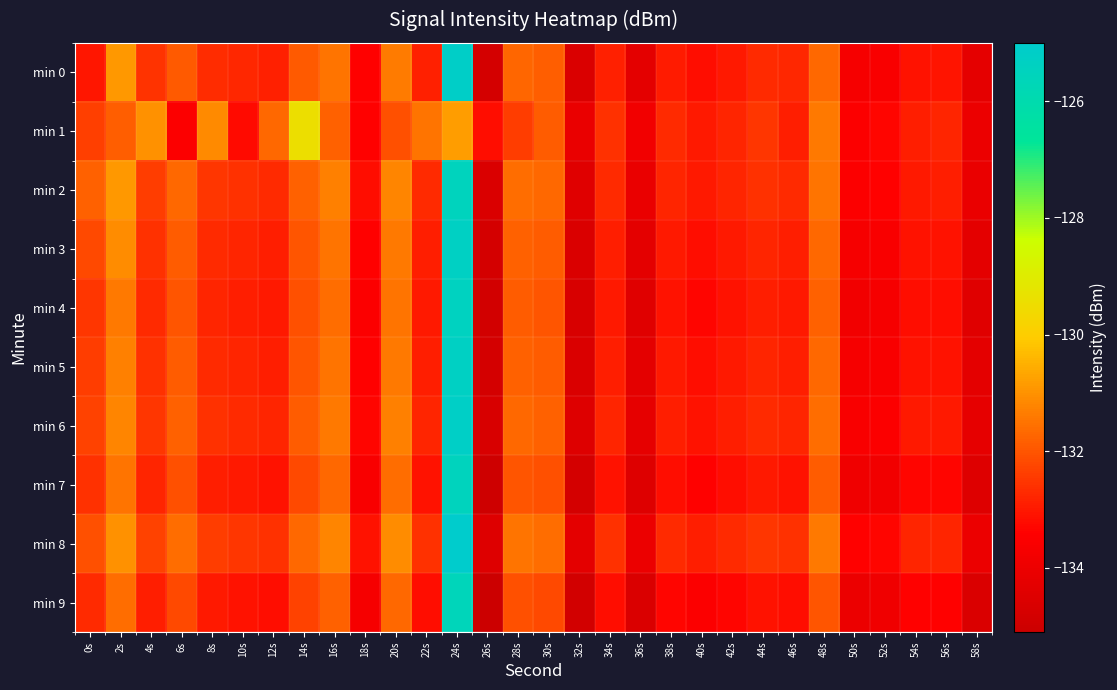

Reading left to right, list all the values displayed in this chart.

min 0: 0s=-133.0	2s=-130.9	4s=-132.6	6s=-131.9	8s=-132.7	10s=-132.8	12s=-132.9	14s=-131.9	16s=-131.5	18s=-133.4	20s=-131.4	22s=-132.9	24s=-125.2	26s=-134.8	28s=-131.7	30s=-131.9	32s=-134.6	34s=-132.9	36s=-134.3	38s=-133.0	40s=-133.2	42s=-133.0	44s=-132.7	46s=-132.8	48s=-131.7	50s=-133.7	52s=-133.6	54s=-133.1	56s=-133.1	58s=-134.2
min 1: 0s=-132.4	2s=-131.9	4s=-131.0	6s=-133.5	8s=-131.2	10s=-133.2	12s=-131.7	14s=-129.4	16s=-131.8	18s=-133.4	20s=-132.1	22s=-131.5	24s=-130.8	26s=-133.2	28s=-132.4	30s=-131.9	32s=-134.1	34s=-132.6	36s=-133.8	38s=-132.7	40s=-133.0	42s=-132.8	44s=-132.5	46s=-132.9	48s=-131.4	50s=-133.5	52s=-133.3	54s=-132.9	56s=-132.8	58s=-134.0
min 2: 0s=-131.8	2s=-130.9	4s=-132.4	6s=-131.7	8s=-132.5	10s=-132.6	12s=-132.7	14s=-131.8	16s=-131.3	18s=-133.2	20s=-131.2	22s=-132.7	24s=-125.5	26s=-134.6	28s=-131.6	30s=-131.7	32s=-134.4	34s=-132.7	36s=-134.1	38s=-132.8	40s=-133.0	42s=-132.8	44s=-132.6	46s=-132.7	48s=-131.5	50s=-133.5	52s=-133.4	54s=-133.0	56s=-132.9	58s=-134.1
min 3: 0s=-132.2	2s=-131.1	4s=-132.6	6s=-131.9	8s=-132.7	10s=-132.8	12s=-132.9	14s=-132.0	16s=-131.5	18s=-133.4	20s=-131.4	22s=-132.9	24s=-125.3	26s=-134.8	28s=-131.8	30s=-131.9	32s=-134.6	34s=-132.9	36s=-134.3	38s=-133.0	40s=-133.2	42s=-133.0	44s=-132.8	46s=-132.9	48s=-131.7	50s=-133.7	52s=-133.6	54s=-133.1	56s=-133.1	58s=-134.3
min 4: 0s=-132.5	2s=-131.4	4s=-132.7	6s=-132.0	8s=-132.8	10s=-132.9	12s=-133.0	14s=-132.1	16s=-131.6	18s=-133.5	20s=-131.5	22s=-133.0	24s=-125.4	26s=-134.9	28s=-131.9	30s=-132.0	32s=-134.7	34s=-133.0	36s=-134.4	38s=-133.1	40s=-133.3	42s=-133.1	44s=-132.9	46s=-133.0	48s=-131.8	50s=-133.8	52s=-133.7	54s=-133.2	56s=-133.2	58s=-134.4
min 5: 0s=-132.4	2s=-131.3	4s=-132.6	6s=-131.9	8s=-132.7	10s=-132.8	12s=-132.9	14s=-132.0	16s=-131.5	18s=-133.4	20s=-131.4	22s=-132.9	24s=-125.3	26s=-134.8	28s=-131.8	30s=-131.9	32s=-134.6	34s=-132.9	36s=-134.3	38s=-133.0	40s=-133.2	42s=-133.0	44s=-132.8	46s=-132.9	48s=-131.7	50s=-133.7	52s=-133.6	54s=-133.1	56s=-133.1	58s=-134.3
min 6: 0s=-132.3	2s=-131.2	4s=-132.5	6s=-131.8	8s=-132.6	10s=-132.7	12s=-132.8	14s=-131.9	16s=-131.4	18s=-133.3	20s=-131.3	22s=-132.8	24s=-125.2	26s=-134.7	28s=-131.7	30s=-131.8	32s=-134.5	34s=-132.8	36s=-134.2	38s=-132.9	40s=-133.1	42s=-132.9	44s=-132.7	46s=-132.8	48s=-131.6	50s=-133.6	52s=-133.5	54s=-133.0	56s=-133.0	58s=-134.2
min 7: 0s=-132.6	2s=-131.5	4s=-132.8	6s=-132.1	8s=-132.9	10s=-133.0	12s=-133.1	14s=-132.2	16s=-131.7	18s=-133.6	20s=-131.6	22s=-133.1	24s=-125.5	26s=-135.0	28s=-132.0	30s=-132.1	32s=-134.8	34s=-133.1	36s=-134.5	38s=-133.2	40s=-133.4	42s=-133.2	44s=-133.0	46s=-133.1	48s=-131.9	50s=-133.9	52s=-133.8	54s=-133.3	56s=-133.3	58s=-134.5
min 8: 0s=-132.1	2s=-131.0	4s=-132.3	6s=-131.6	8s=-132.4	10s=-132.5	12s=-132.6	14s=-131.7	16s=-131.2	18s=-133.1	20s=-131.1	22s=-132.6	24s=-125.0	26s=-134.5	28s=-131.5	30s=-131.6	32s=-134.3	34s=-132.6	36s=-134.0	38s=-132.7	40s=-132.9	42s=-132.7	44s=-132.5	46s=-132.6	48s=-131.4	50s=-133.4	52s=-133.3	54s=-132.8	56s=-132.8	58s=-134.0
min 9: 0s=-132.7	2s=-131.6	4s=-132.9	6s=-132.2	8s=-133.0	10s=-133.1	12s=-133.2	14s=-132.3	16s=-131.8	18s=-133.7	20s=-131.7	22s=-133.2	24s=-125.6	26s=-135.1	28s=-132.1	30s=-132.2	32s=-134.9	34s=-133.2	36s=-134.6	38s=-133.3	40s=-133.5	42s=-133.3	44s=-133.1	46s=-133.2	48s=-132.0	50s=-134.0	52s=-133.9	54s=-133.4	56s=-133.4	58s=-134.6